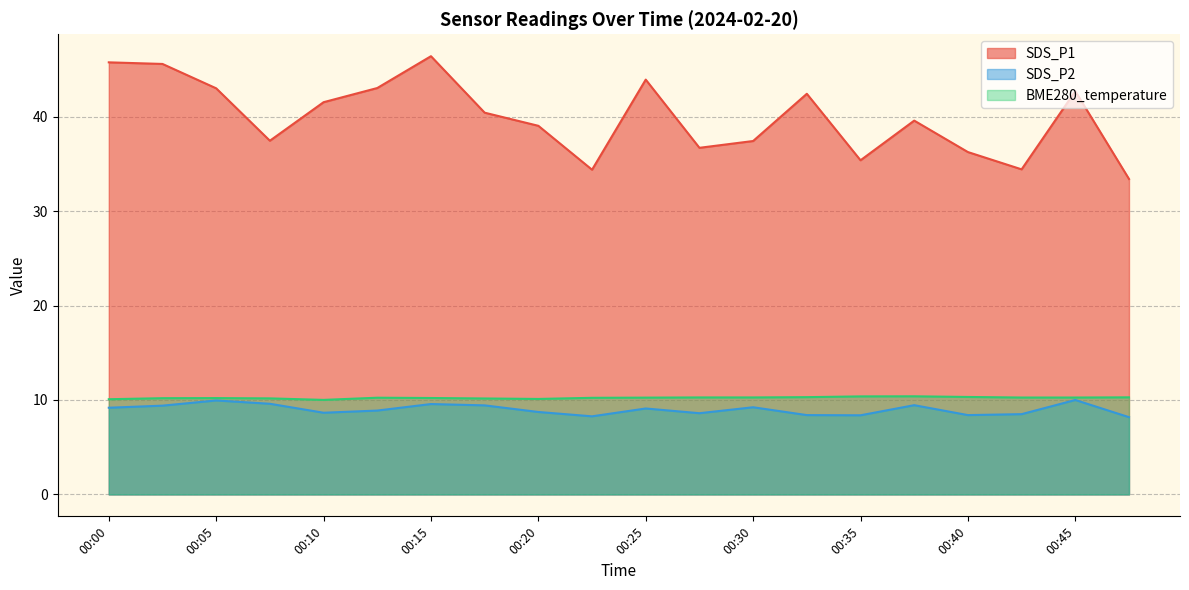

At which label is BME280_temperature closest to 10?

00:10